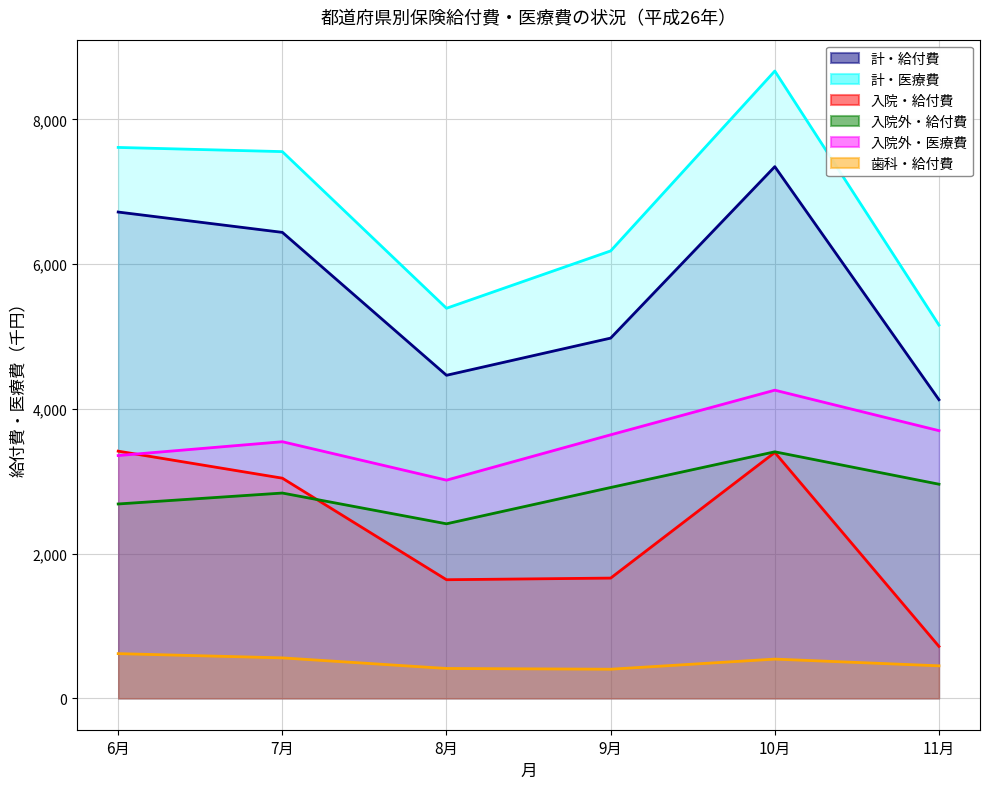

Which series has the largest total across all categories?

計・医療費